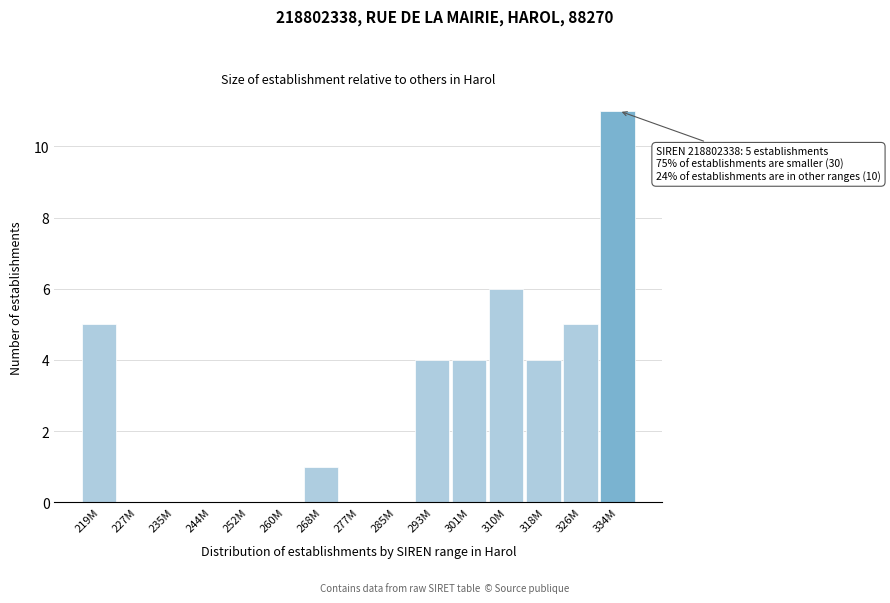

Reading right to left, transcribe all the data shown in this chart.

334M=11	326M=5	318M=4	310M=6	301M=4	293M=4	285M=0	277M=0	268M=1	260M=0	252M=0	244M=0	235M=0	227M=0	219M=5